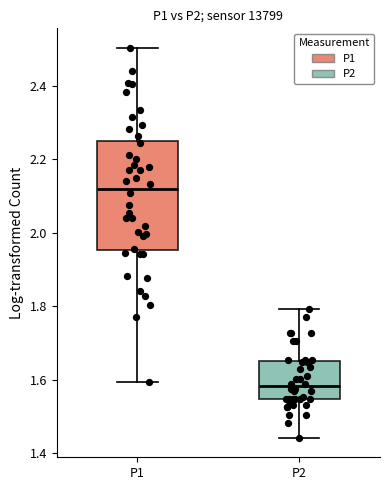

Which box has the lowest median line?

P2